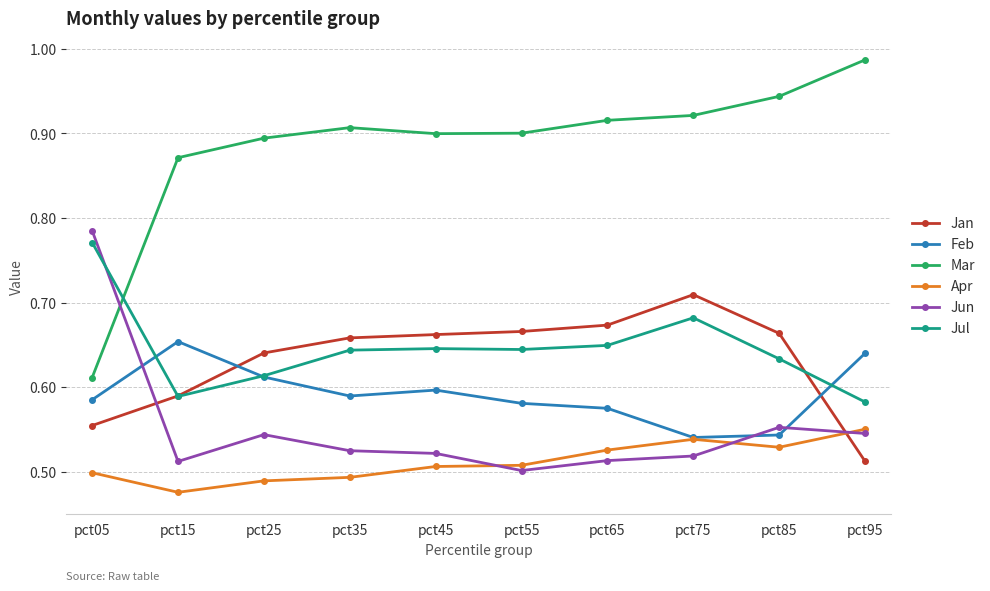

How many Apr values are between 0 and 1?

10